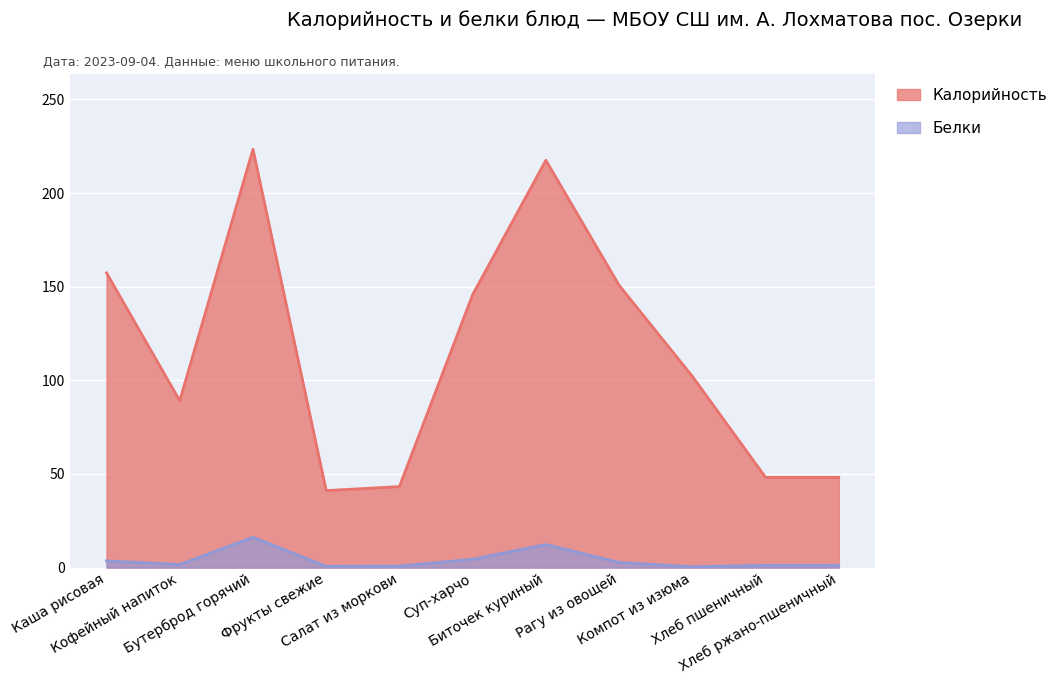

At which category does Белки reach its first local valley?

Кофейный напиток